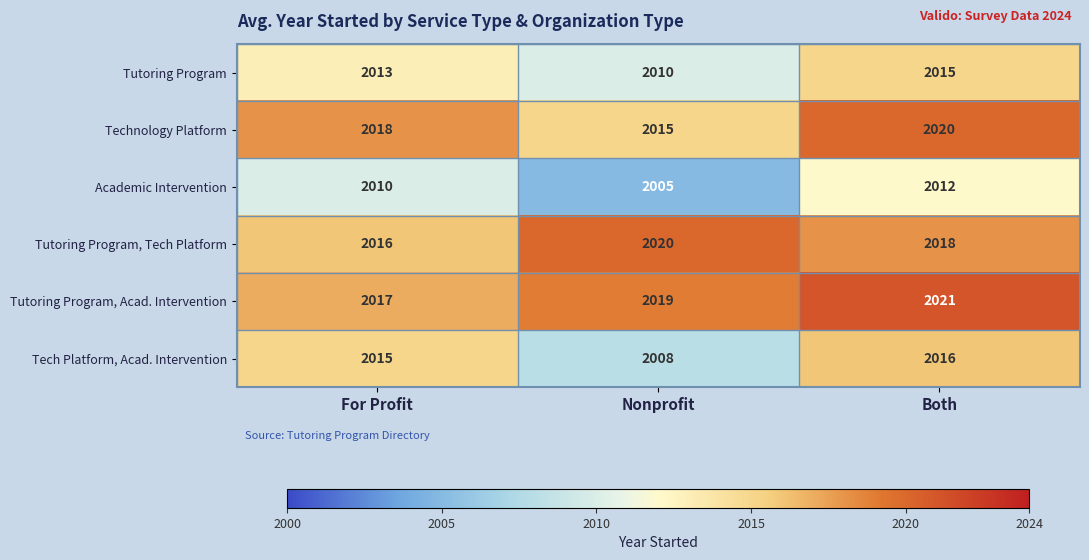

At Both, list the series in order from smallest to largest.

Academic Intervention, Tutoring Program, Tech Platform, Acad. Intervention, Tutoring Program, Tech Platform, Technology Platform, Tutoring Program, Acad. Intervention